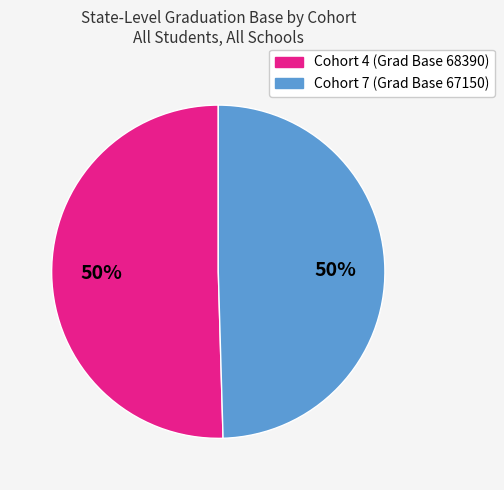

Is the sum of Cohort 4 (Grad Base 68390) and Cohort 7 (Grad Base 67150) greater than half?

Yes